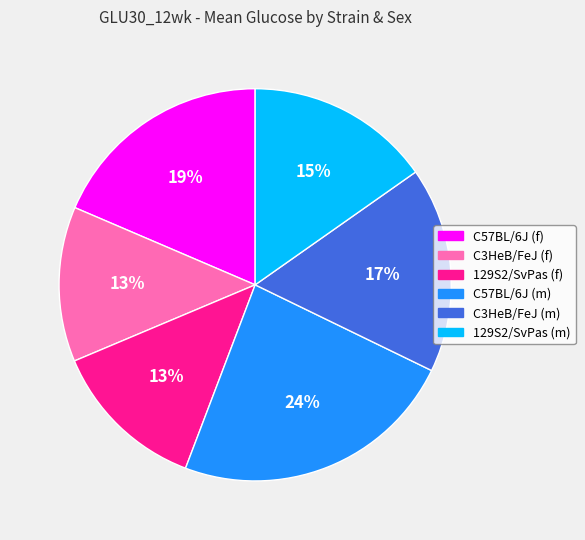

Is there any slice that represents more than half of the pie?

No